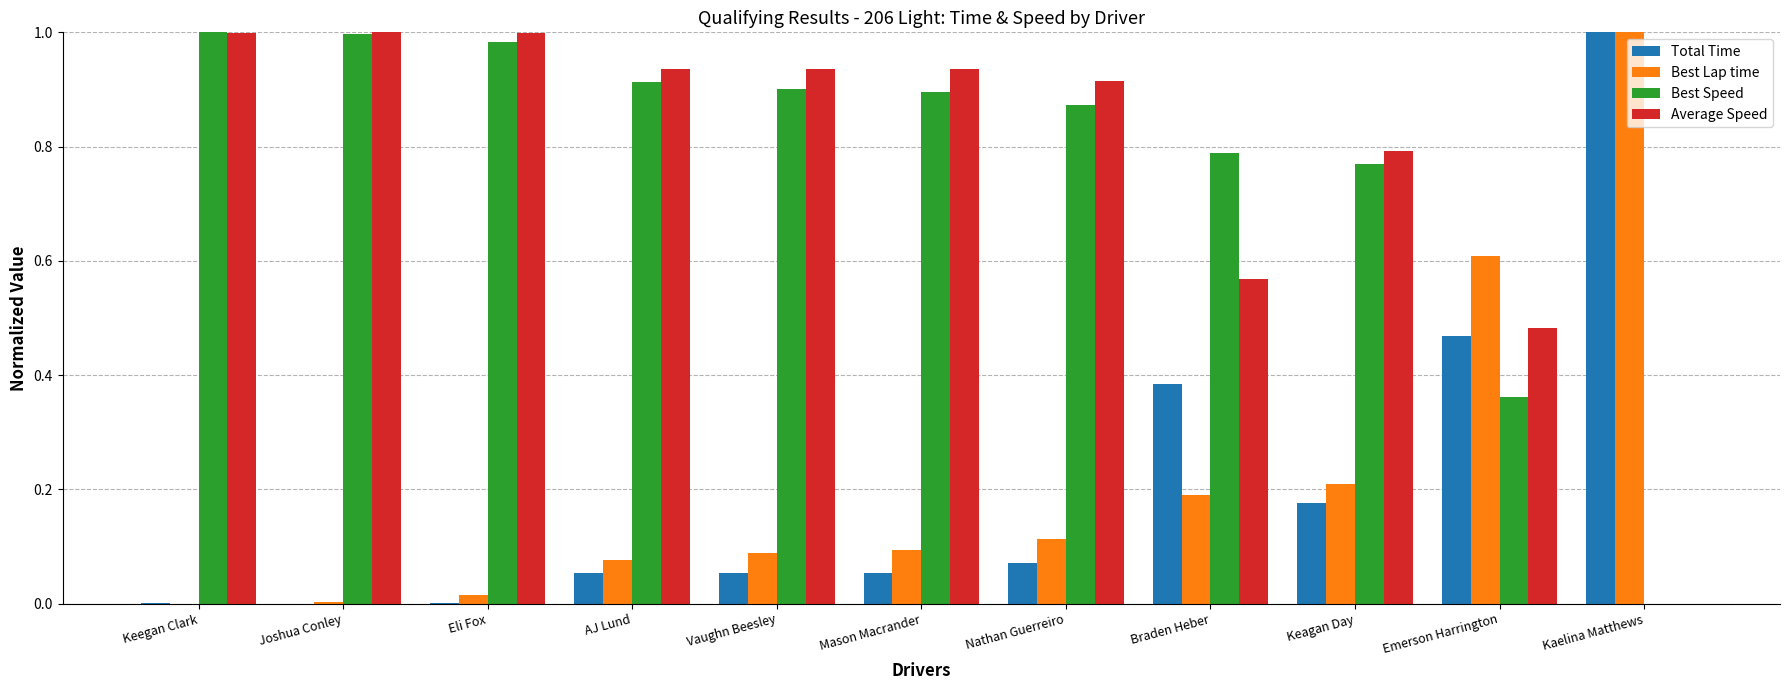

Are the bars horizontal?

No